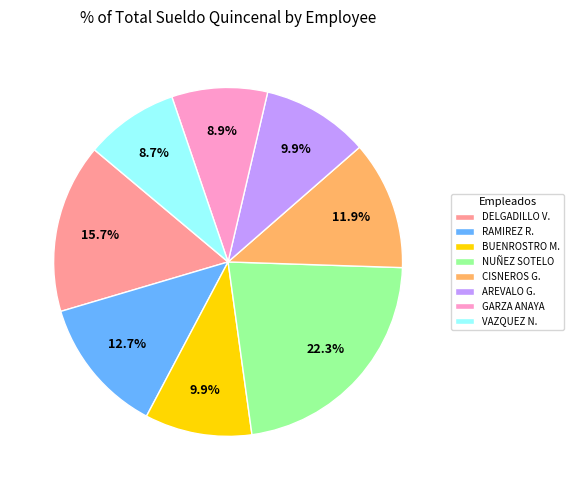

What is the ratio of the value at AREVALO G. to the value at DELGADILLO V.?

0.6